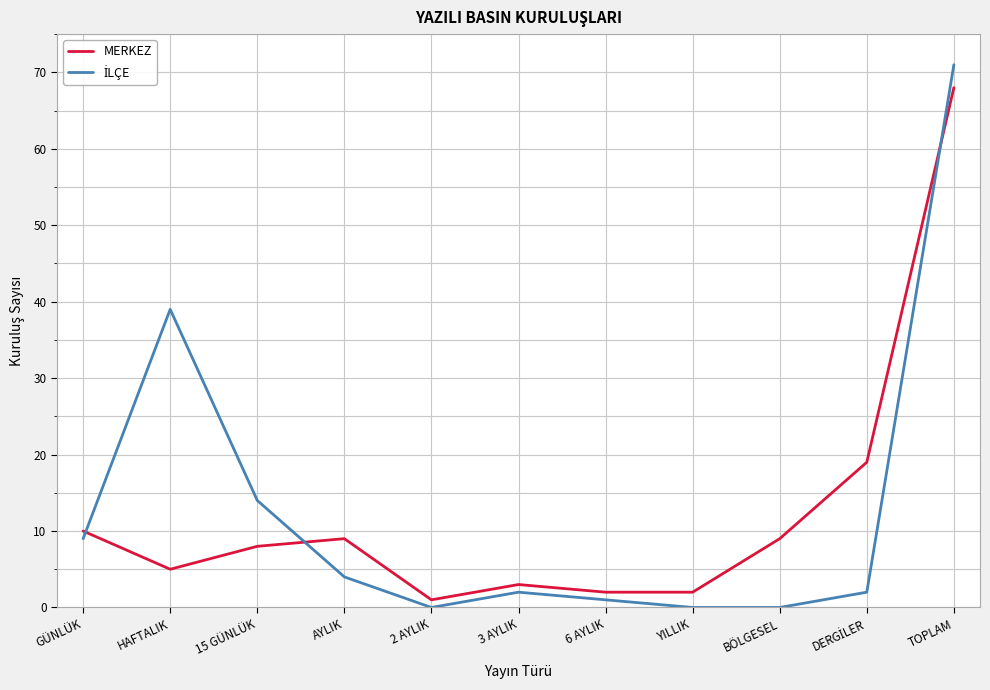

Which series changed the most between 2 AYLIK and BÖLGESEL?

MERKEZ